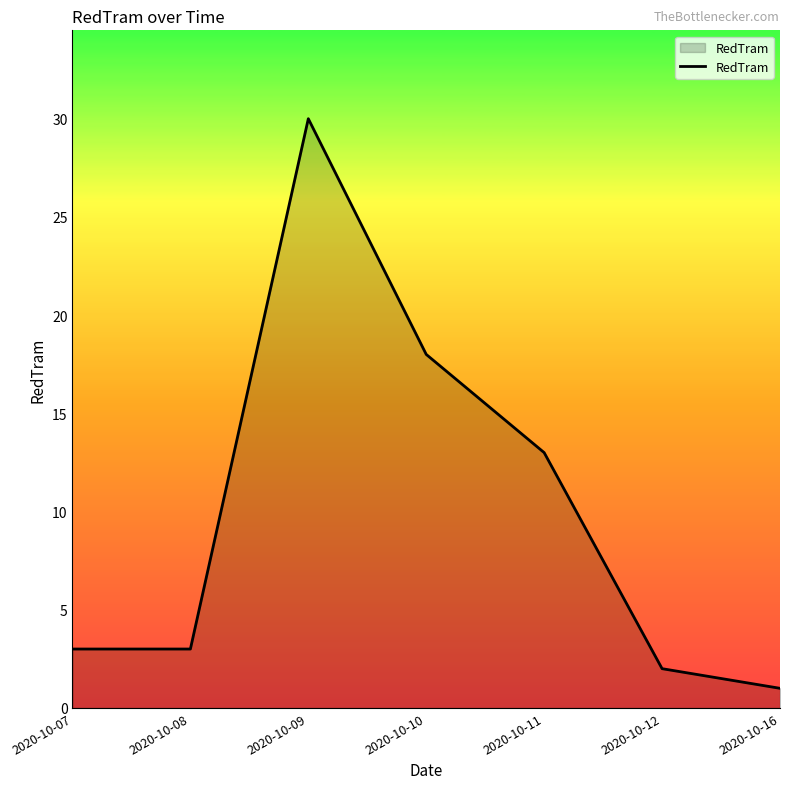

Is it true that the value at 2020-10-09 is 46?

False